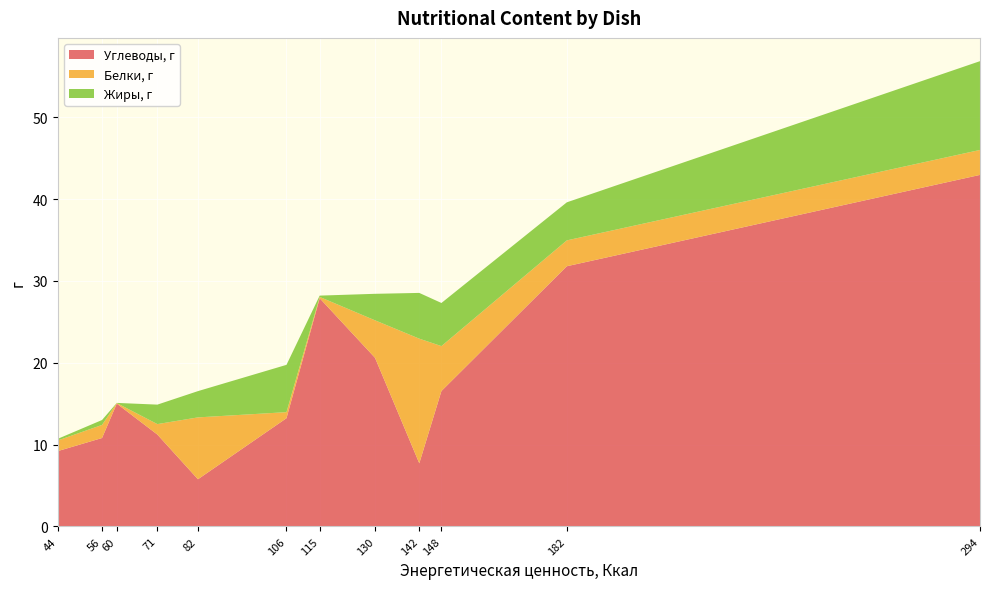

Reading left to right, list all the values displayed in this chart.

Углеводы, г: Филе цыпленка запеченное=7.7	Рис отварной=31.8	Компот из яблок=27.9	Хлеб=9.2	Батон=10.8	Каша мол.вязкая пшенная=43.0	Чай с сахаром=15.0	Вафли Десертные=13.2	Суп картофельный с горохом=16.5	Котлета рубленая из цыплят=5.8	Каша рассыпчатая гречневая=20.6	Печенье Веретено с сахаром=11.2
Белки, г: Филе цыпленка запеченное=15.2	Рис отварной=3.2	Компот из яблок=0.2	Хлеб=1.3	Батон=1.6	Каша мол.вязкая пшенная=3.0	Чай с сахаром=0.1	Вафли Десертные=0.7	Суп картофельный с горохом=5.5	Котлета рубленая из цыплят=7.6	Каша рассыпчатая гречневая=4.6	Печенье Веретено с сахаром=1.3
Жиры, г: Филе цыпленка запеченное=5.6	Рис отварной=4.7	Компот из яблок=0.2	Хлеб=0.2	Батон=0.6	Каша мол.вязкая пшенная=10.8	Чай с сахаром=0.0	Вафли Десертные=5.8	Суп картофельный с горохом=5.3	Котлета рубленая из цыплят=3.2	Каша рассыпчатая гречневая=3.2	Печенье Веретено с сахаром=2.4